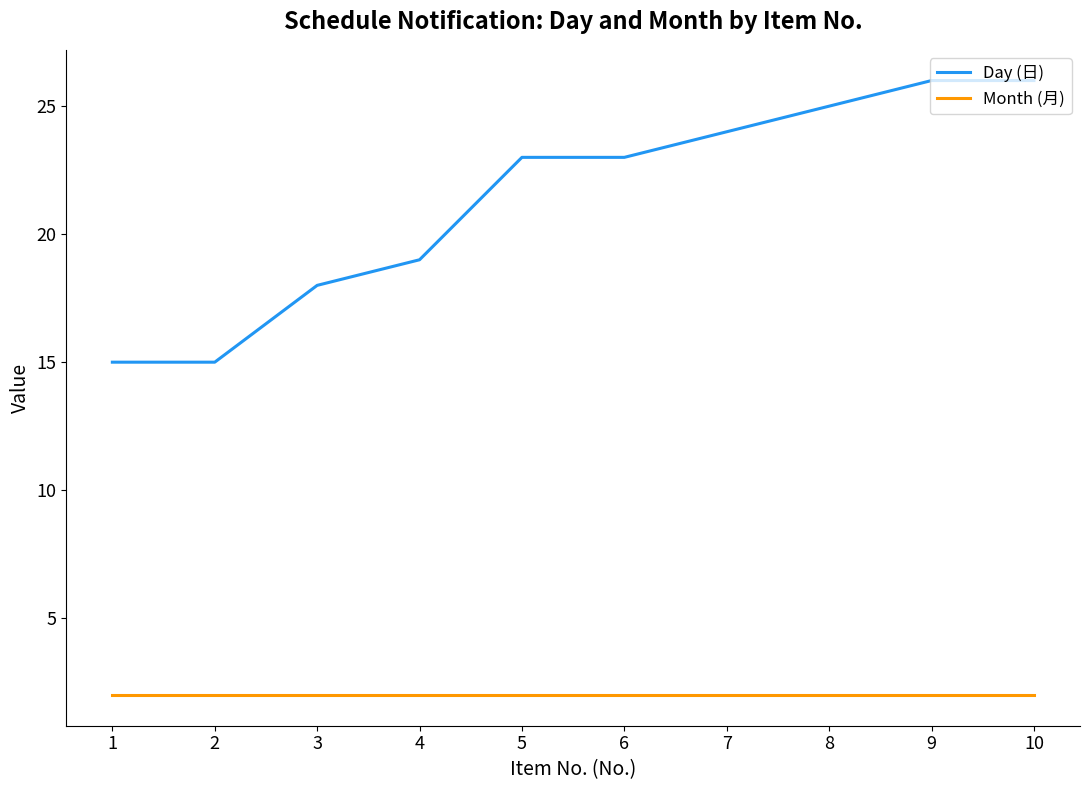

True or false: Month (月) has a value of 2 at 7.

True